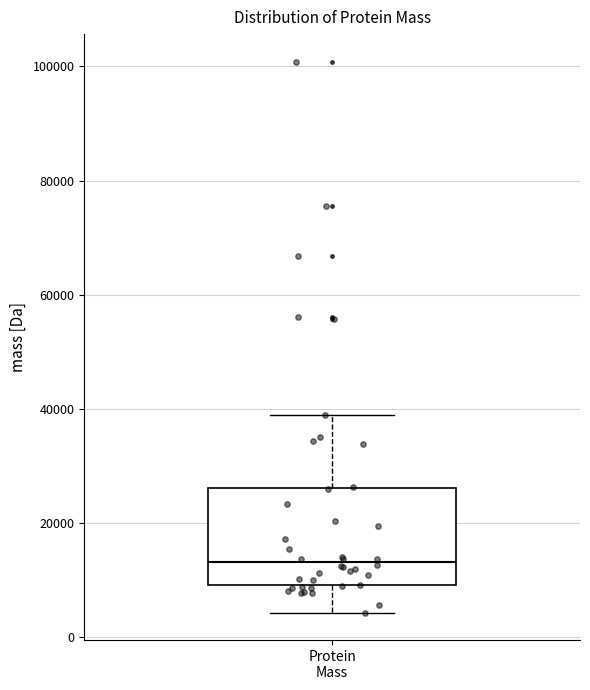

Read this box plot against the y-axis: the position of the median line, the range covered by the box, and the ends of both whiskers. The values are not printed on the chart, so give them approximately, as read against the axis.

median 14000, box 10000 to 26000, whiskers 4000 to 38000